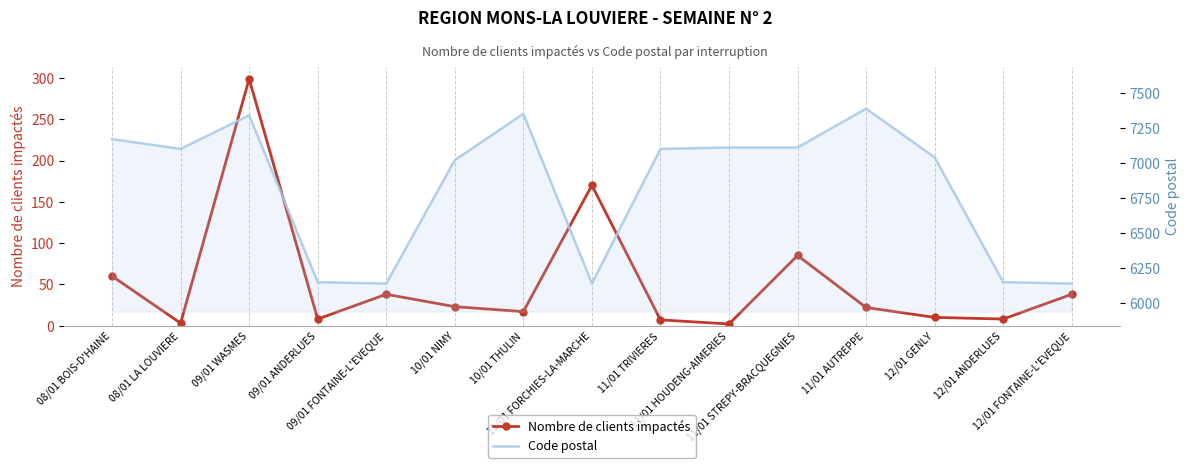

The value of Code postal at 12/01 FONTAINE-L'EVEQUE is 2874. True or false?

False